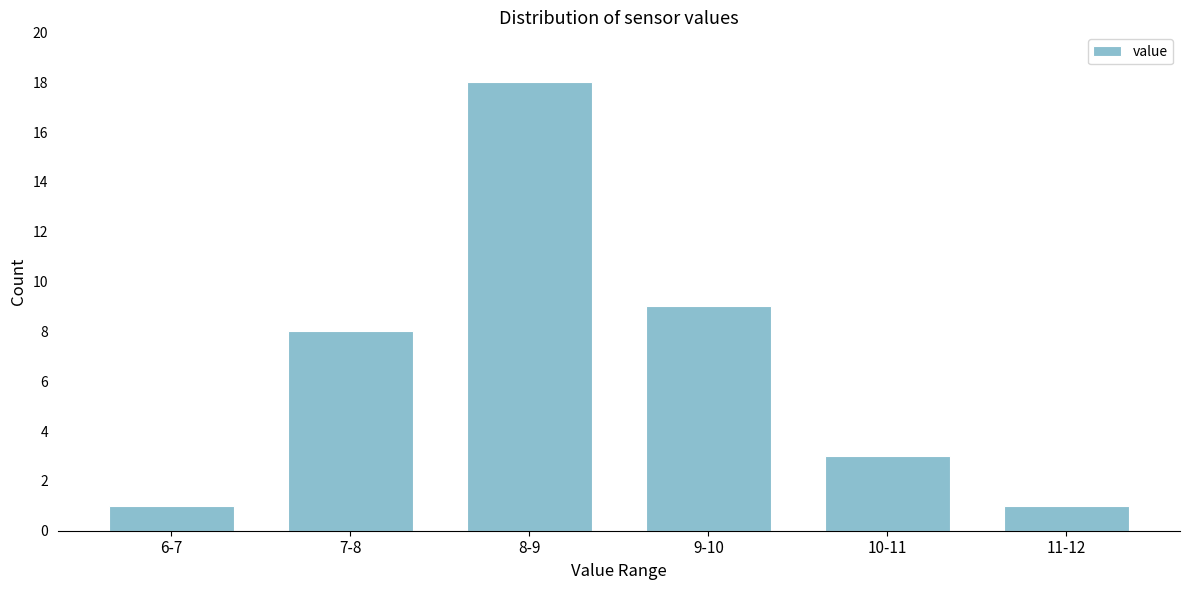

Reading left to right, transcribe all the data shown in this chart.

6-7=1	7-8=8	8-9=18	9-10=9	10-11=3	11-12=1